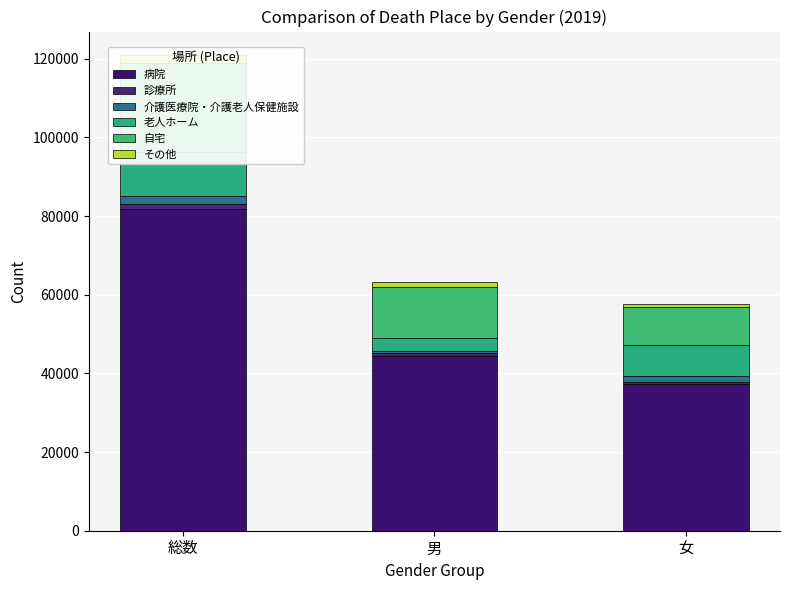

Are the bars horizontal?

No